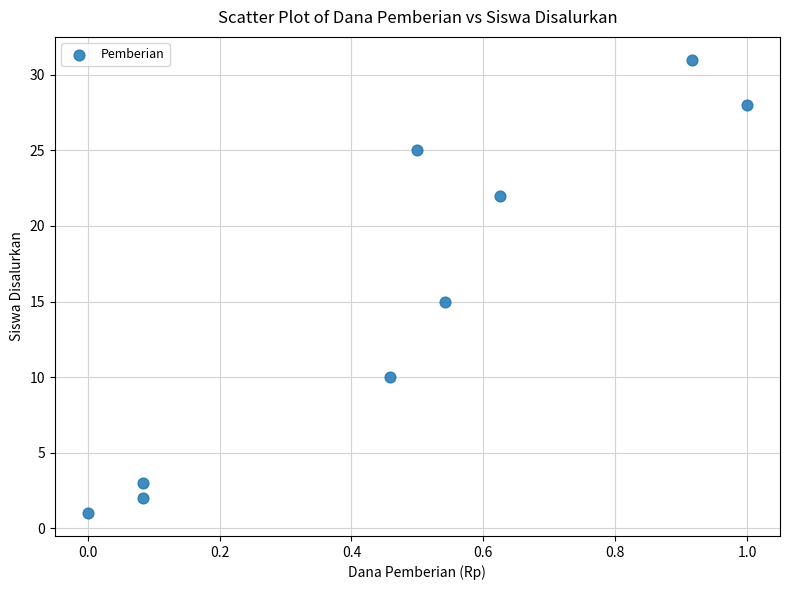

What Y value in the scatter plot is closest to 16?

15